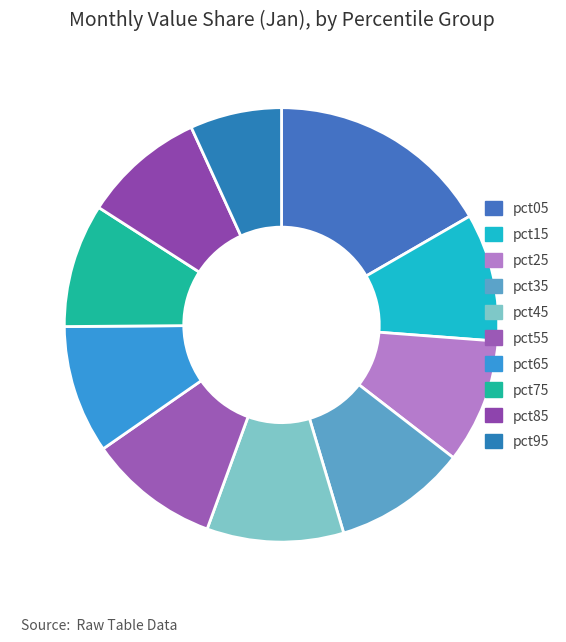

Which category has the smallest portion of the pie?

pct95